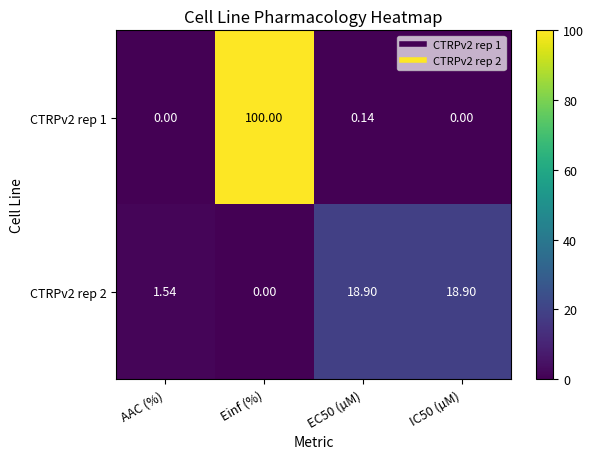

Rank the series by their maximum value, from lowest to highest.

CTRPv2 rep 2, CTRPv2 rep 1